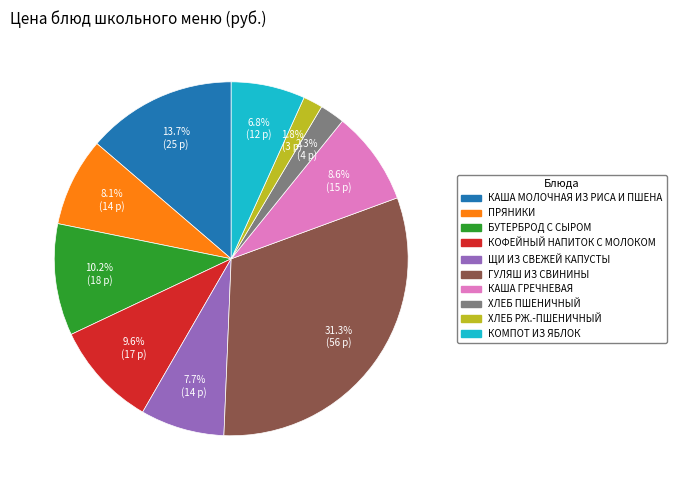

Which slice is the largest?

ГУЛЯШ ИЗ СВИНИНЫ